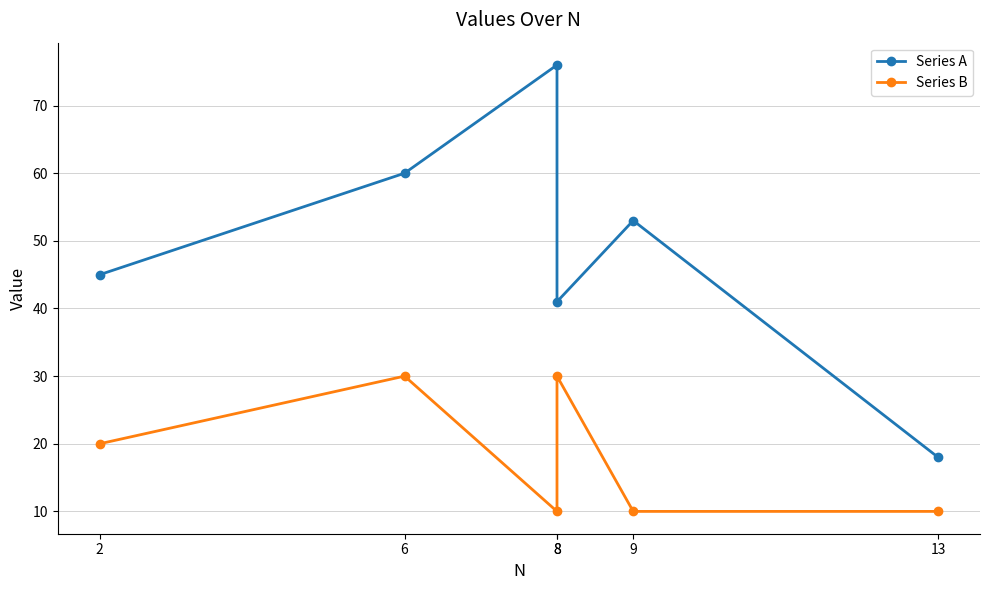

What are all the series names shown in the legend?

Series A, Series B